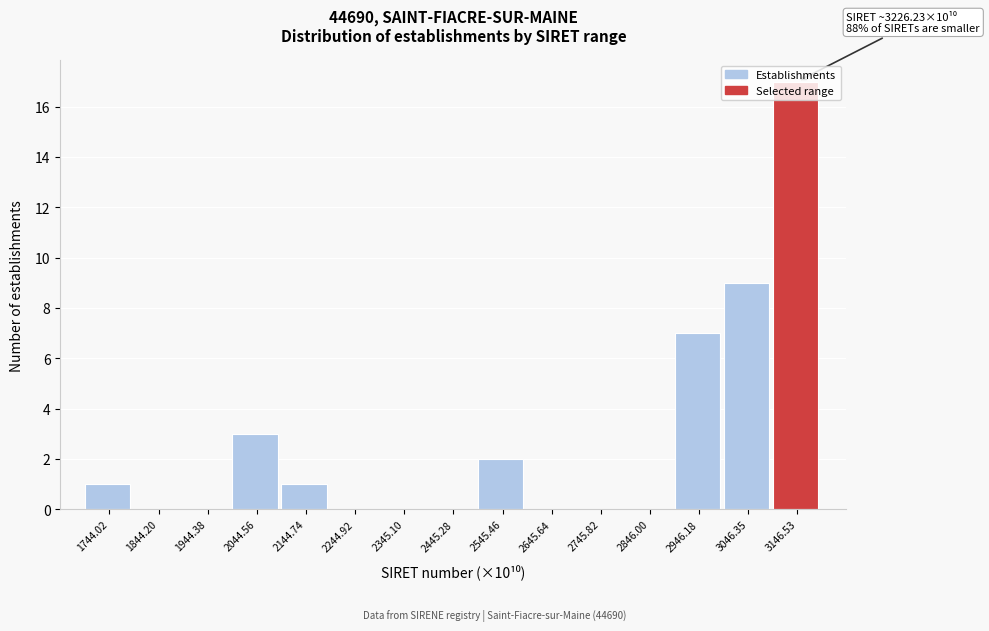

What is the approximate value at 2946.18?

7